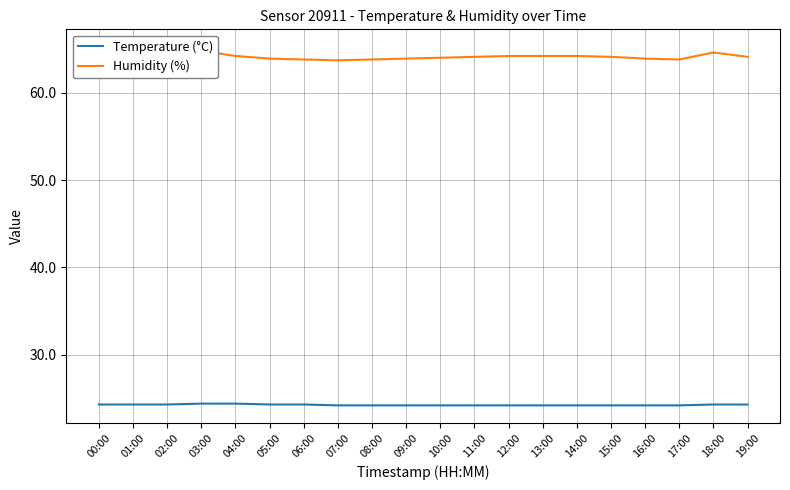

At which category is the sum across all series the highest?

01:00